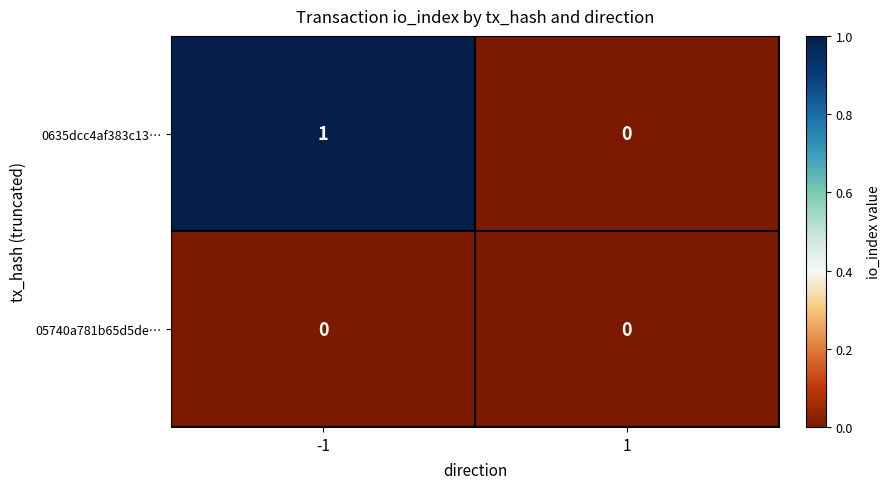

Reading left to right, what are all the values shown in this chart?

0635dcc4af383c13…: 1	0
05740a781b65d5de…: 0	0